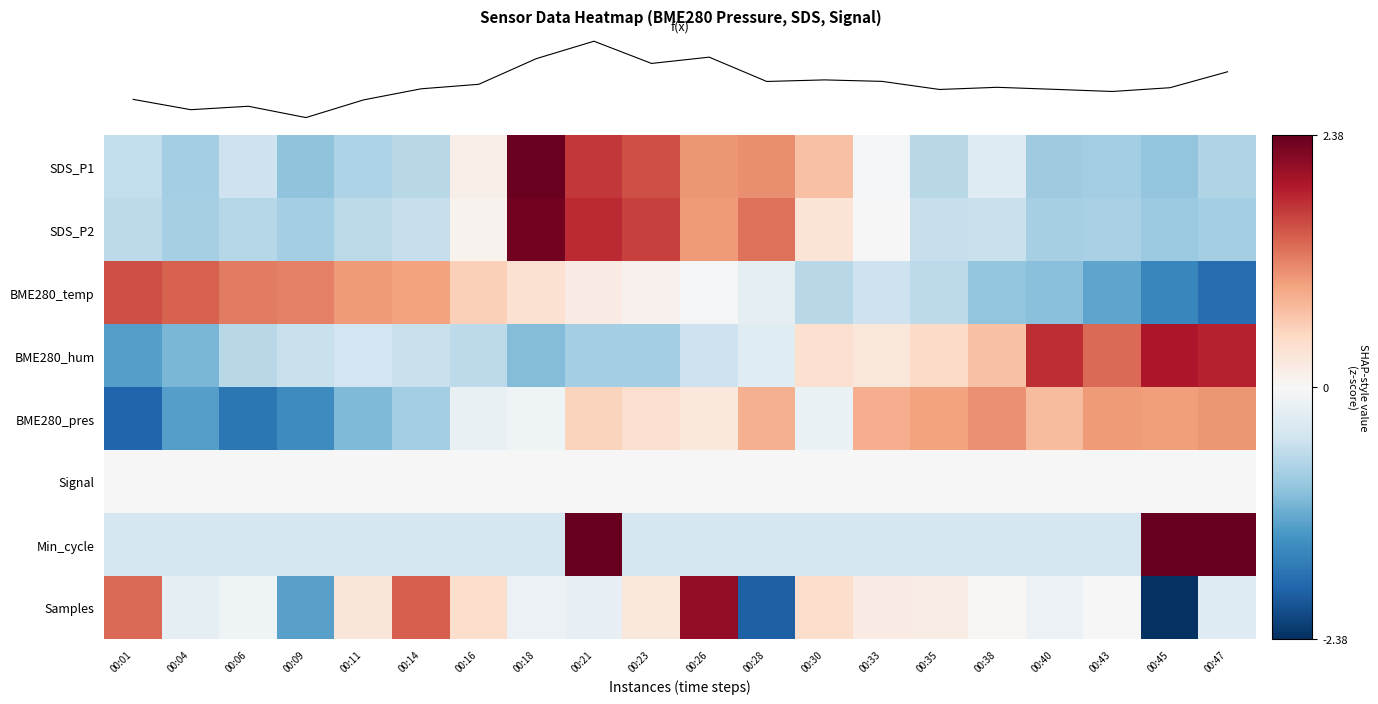

What is the difference between the SDS_P1 values at 00:30 and 00:06?

1.2